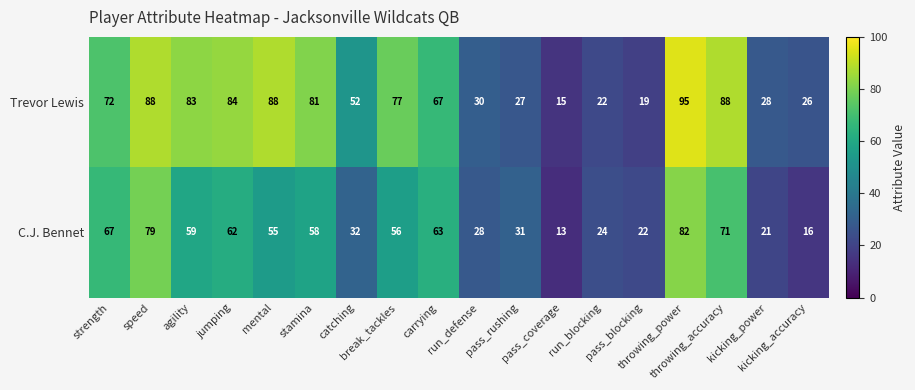

What is the minimum value shown in the chart?

13